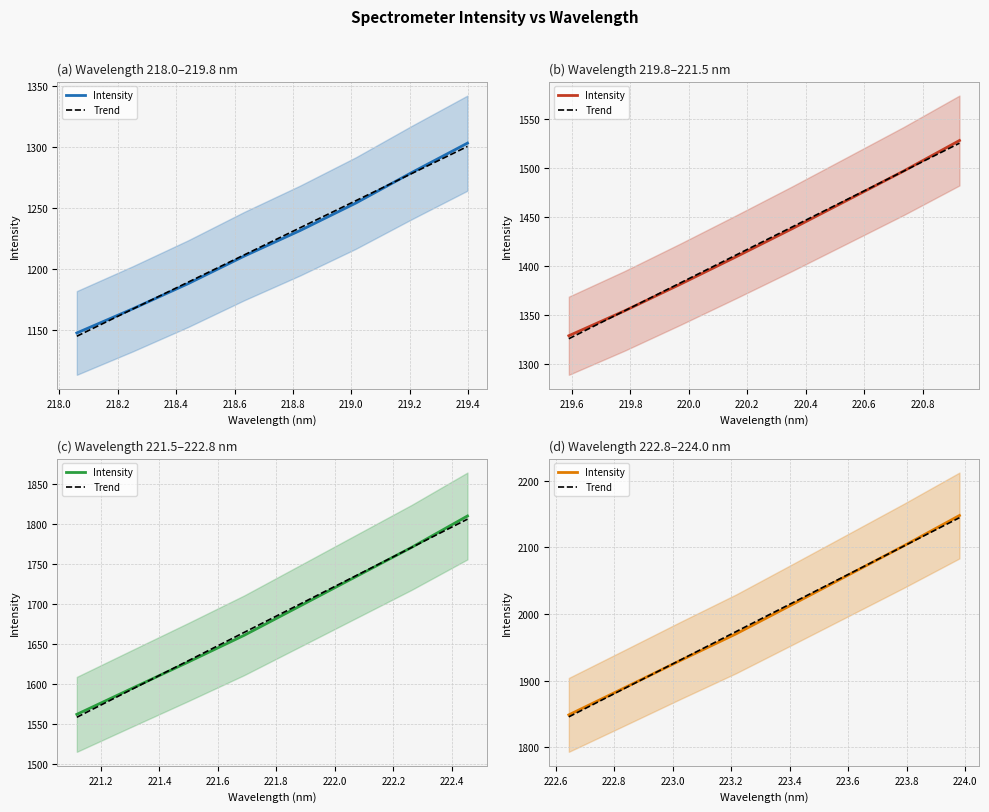

How many lines are shown in the chart?

2